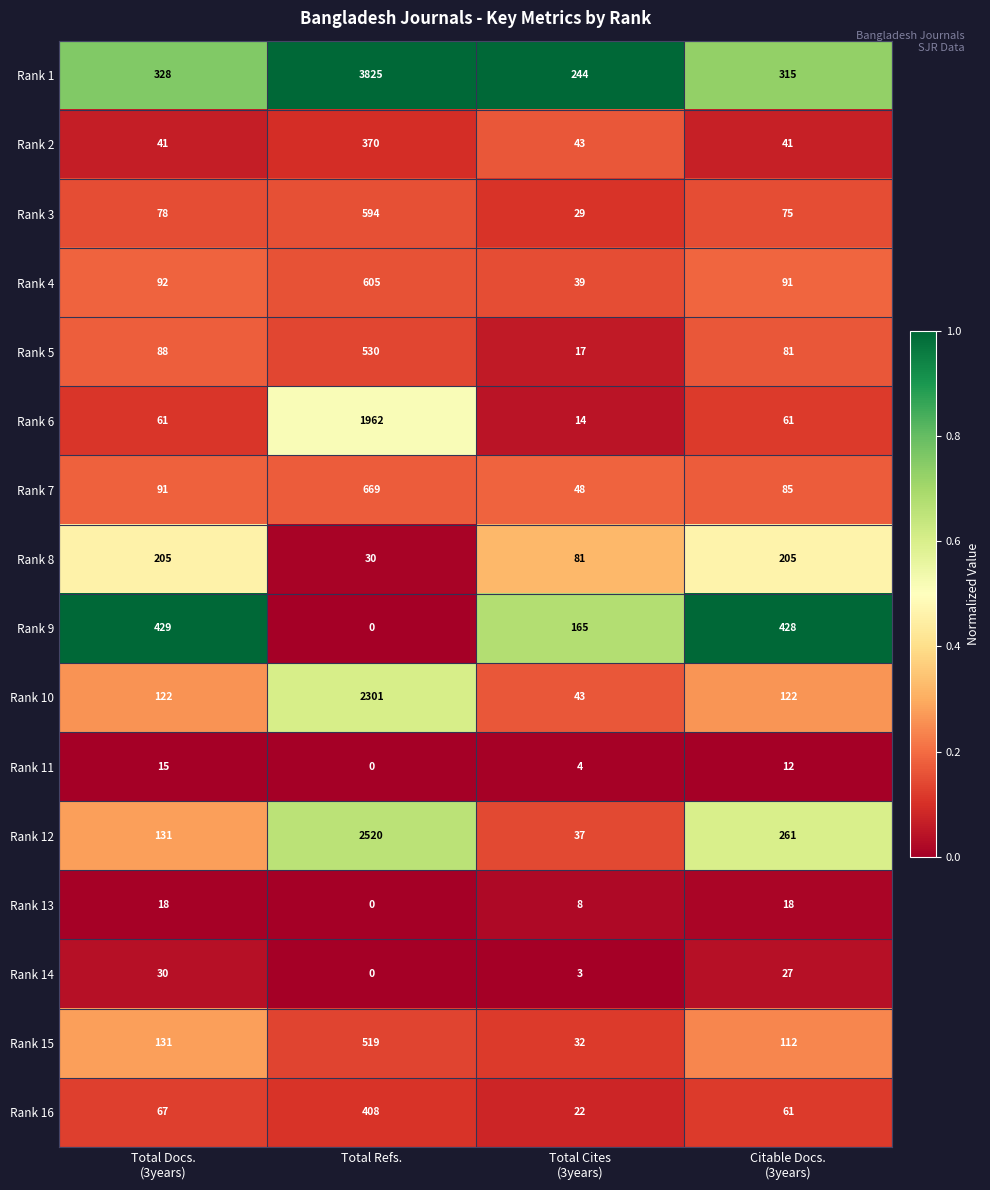

Which series has the largest total across all categories?

Rank 1